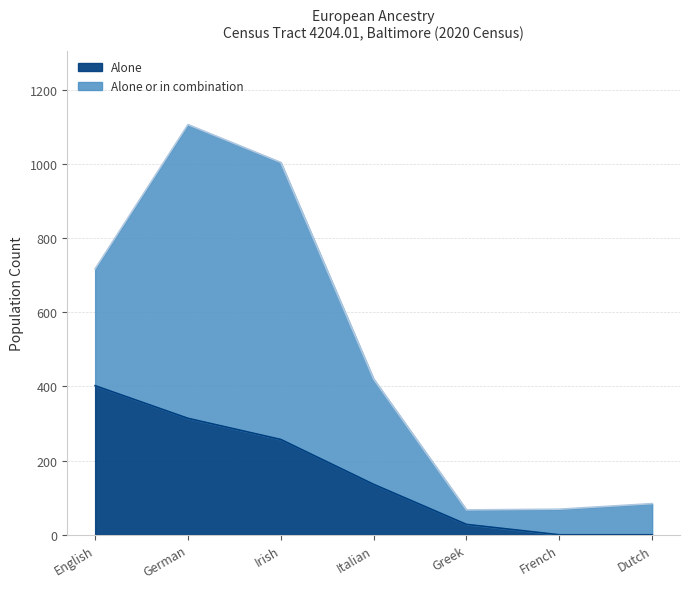

What is the total value across all series at Greek?

67